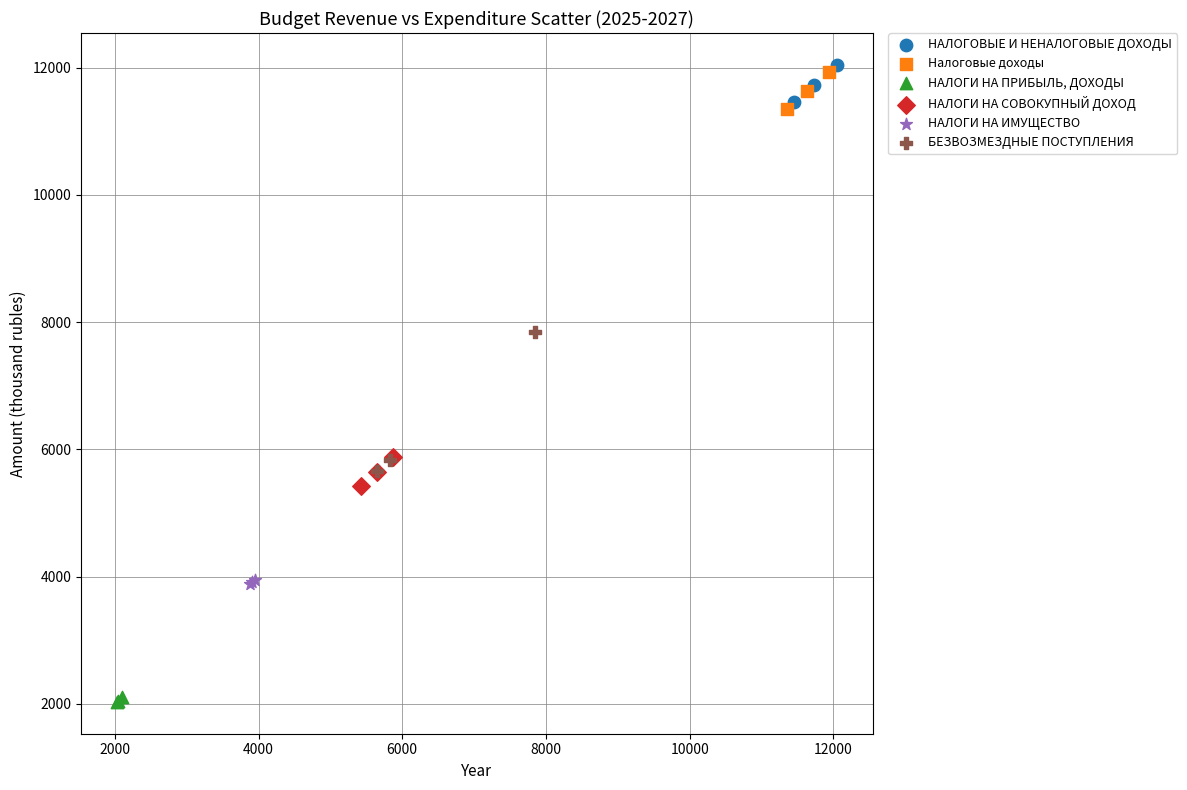

Which series has the widest spread of Y values?

БЕЗВОЗМЕЗДНЫЕ ПОСТУПЛЕНИЯ